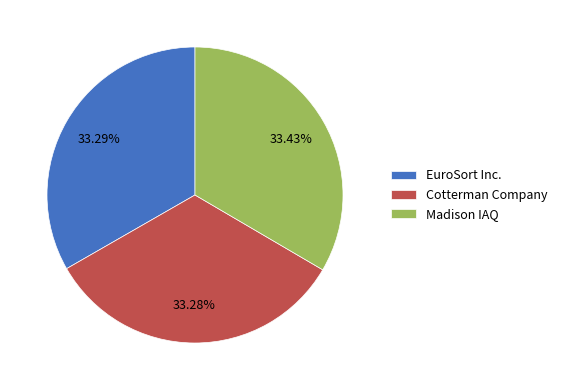

Does any single category account for the majority?

No